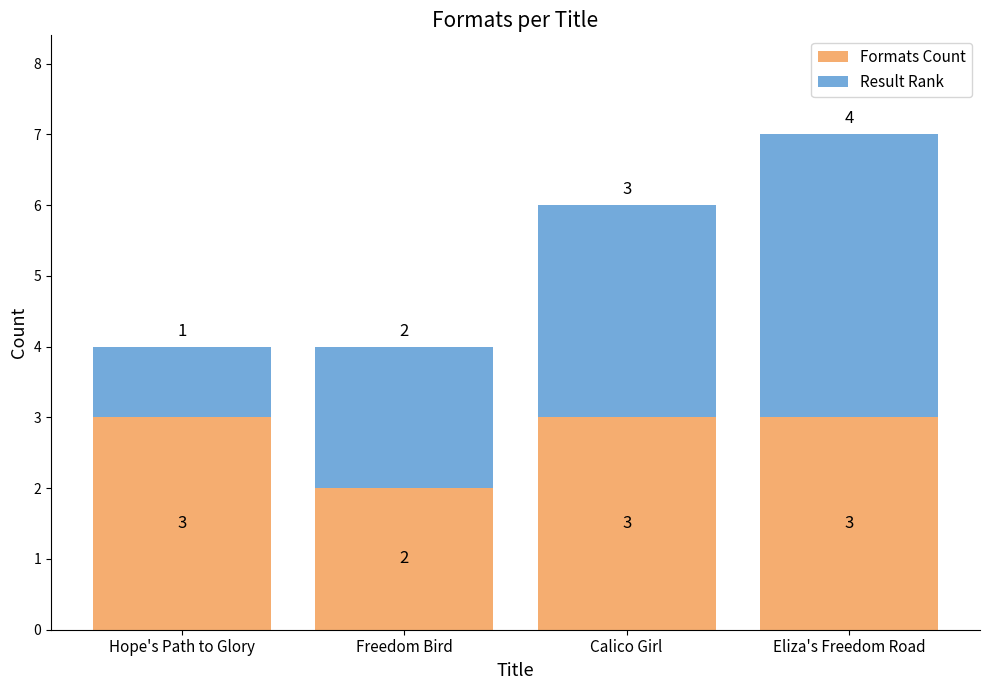

At which category is the sum across all series the highest?

Eliza's Freedom Road